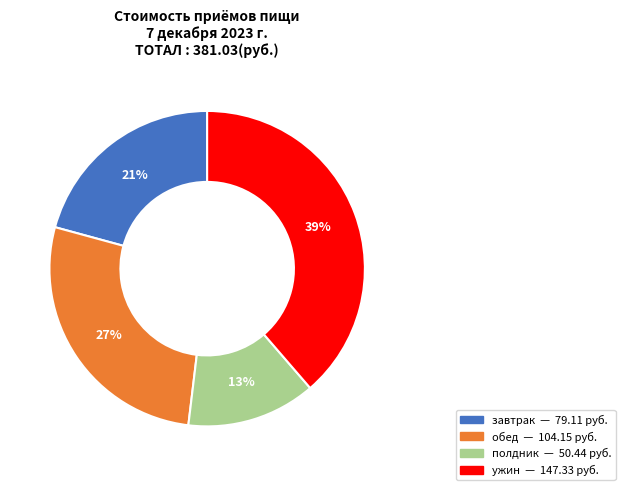

To the nearest percent, what is the combined percentage of завтрак and обед?

48%